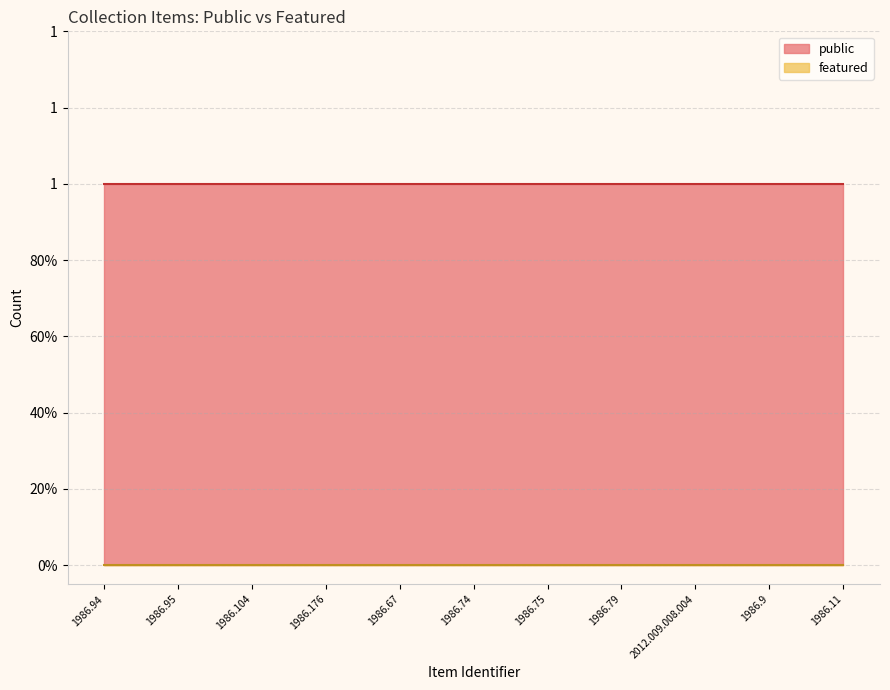

Rank the series at 1986.9 from highest to lowest value.

public, featured